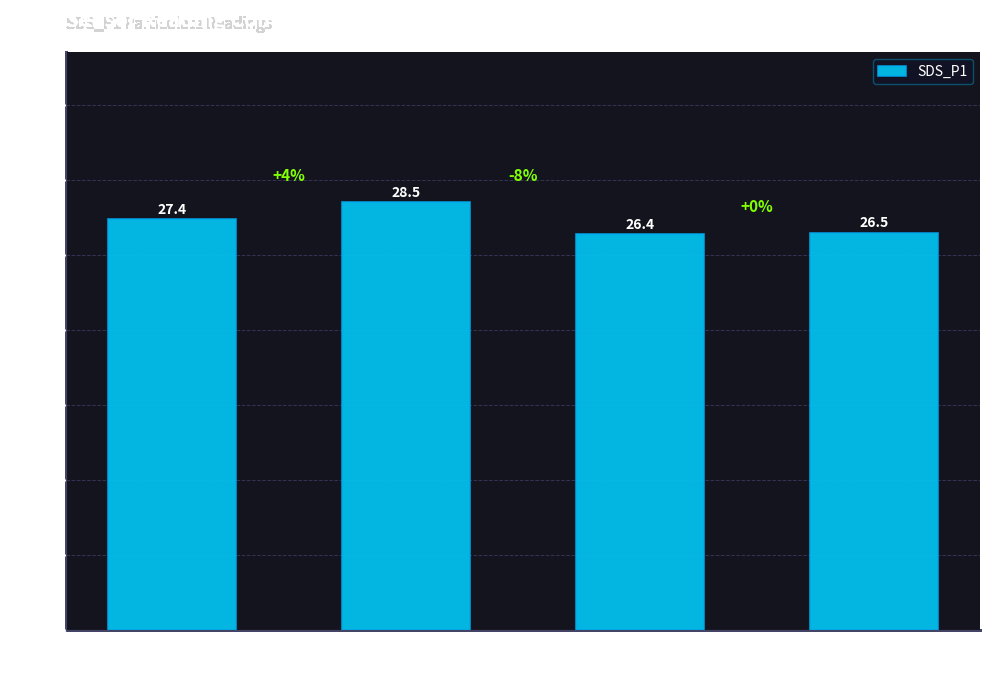

Between -71 dBm and -72 dBm, which is larger?

-71 dBm